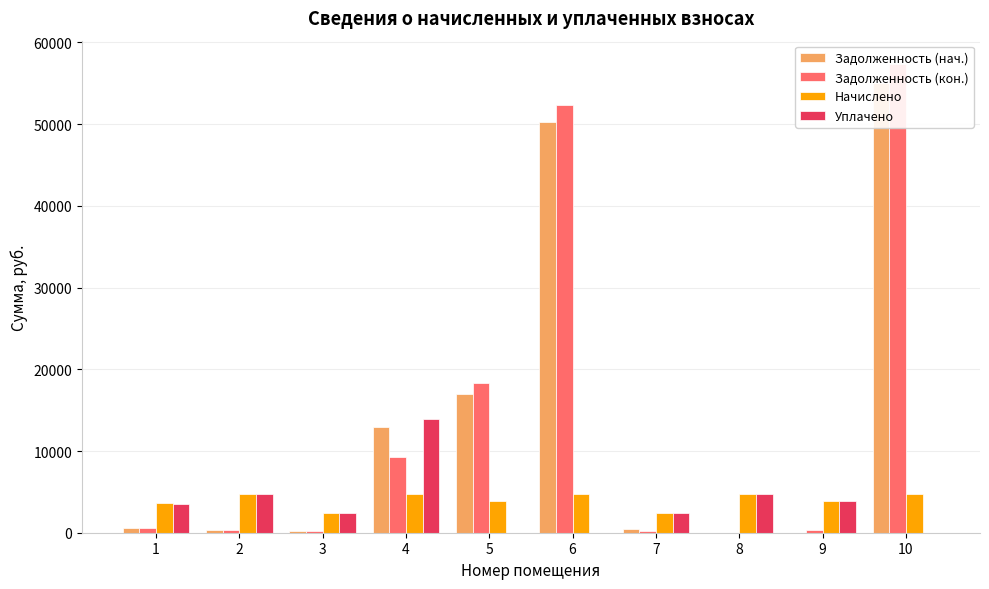

At how many categories does at least one series exceed 1916?

10